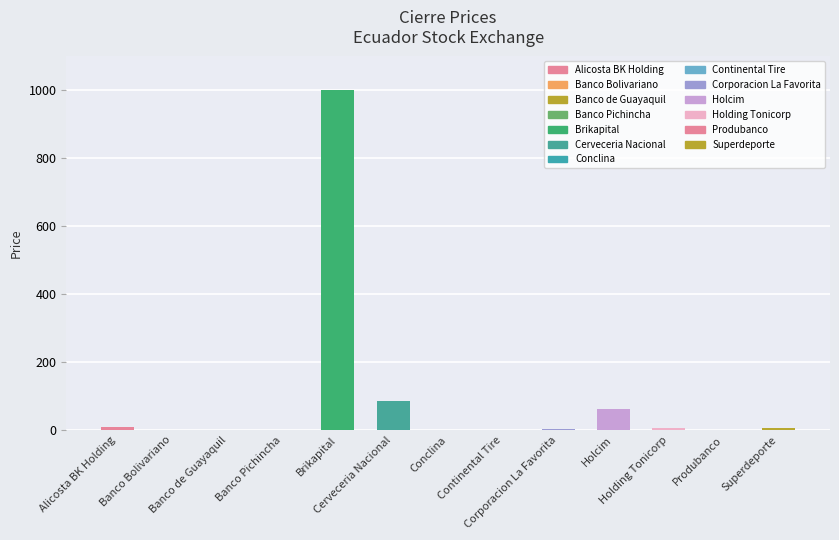

What is the sum of all values?

1172.8